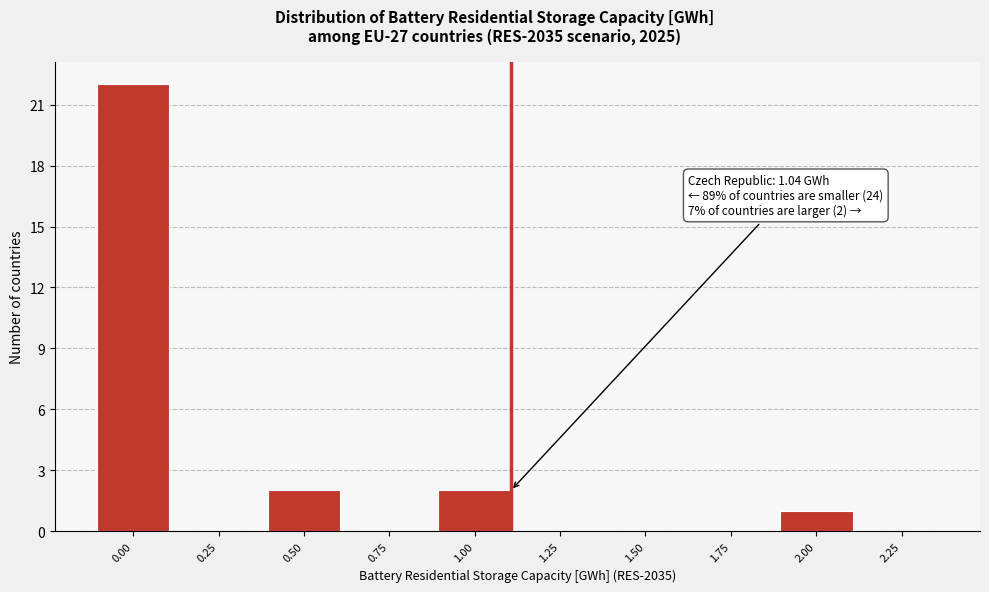

Reading left to right, extract all data points from this chart.

0.00=22	0.25=0	0.50=2	0.75=0	1.00=2	1.25=0	1.50=0	1.75=0	2.00=1	2.25=0